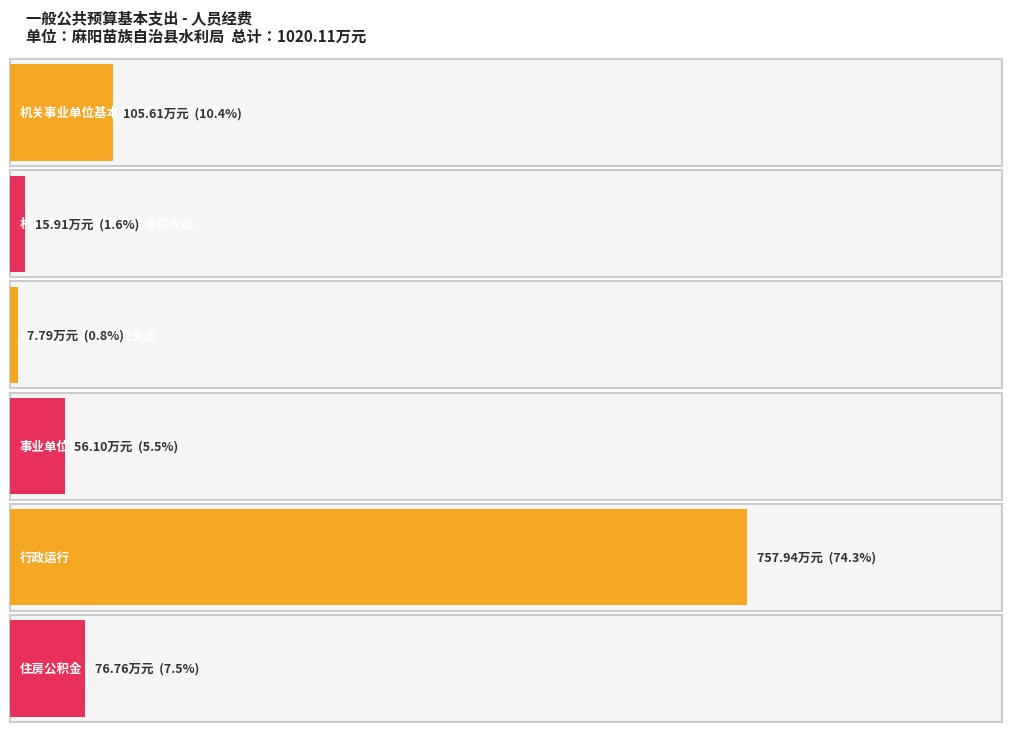

List the labels in order of value, largest first.

行政运行, 机关事业单位基本养老保险缴费支出, 住房公积金, 事业单位医疗, 机关事业单位职业年金缴费支出, 其他社会保障和就业支出